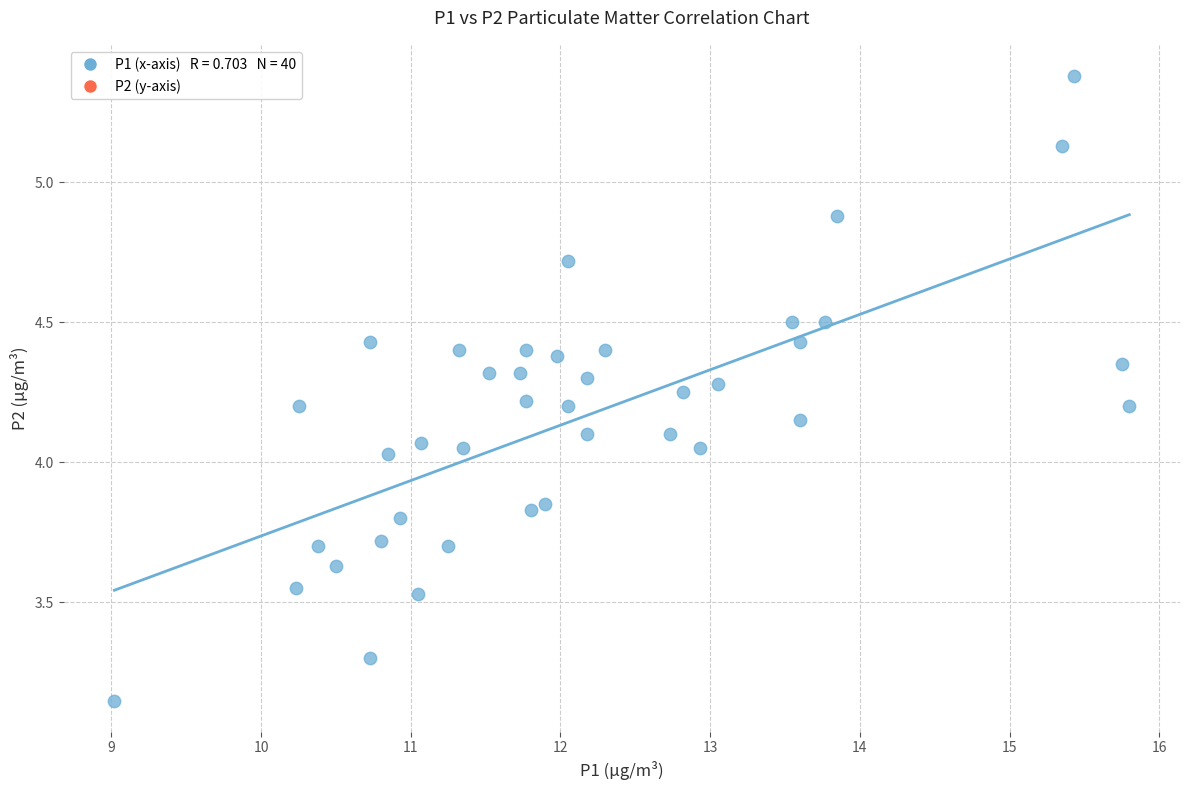

What is the range of X values (max minus min)?

6.8